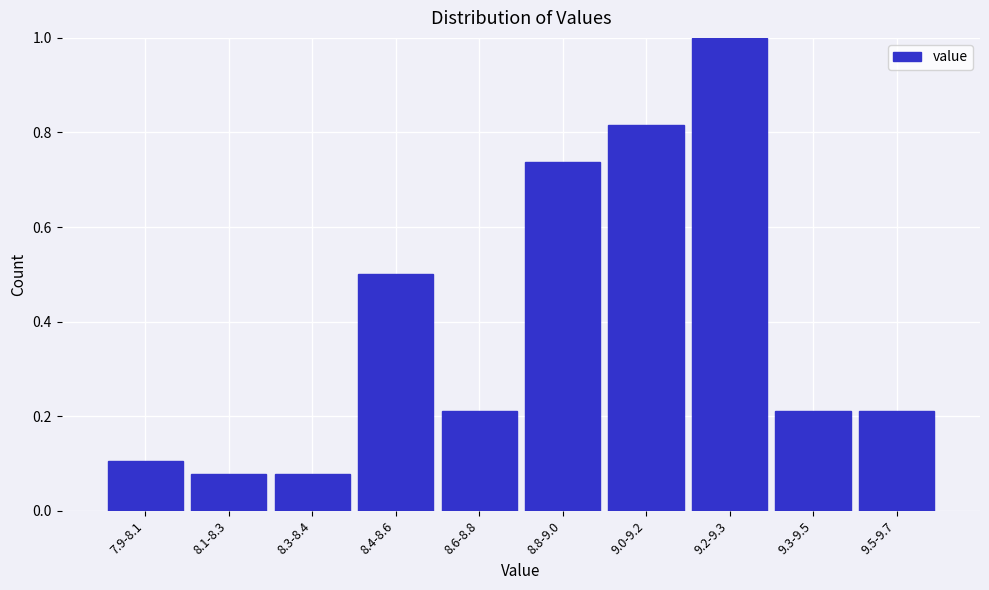

Between 9.0-9.2 and 9.3-9.5, which is larger?

9.0-9.2